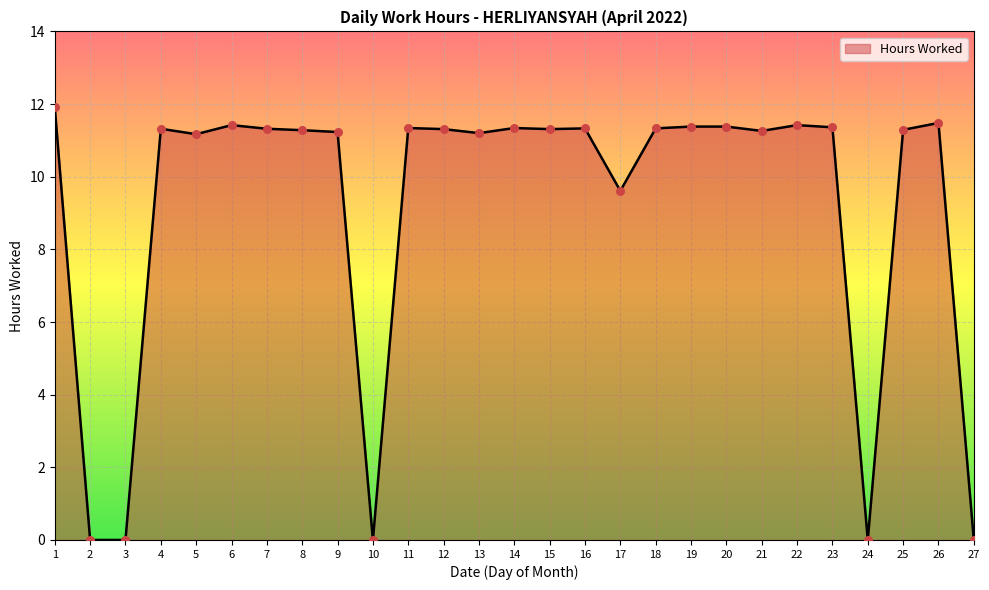

What is the change in value from 4 to 21?

-0.1